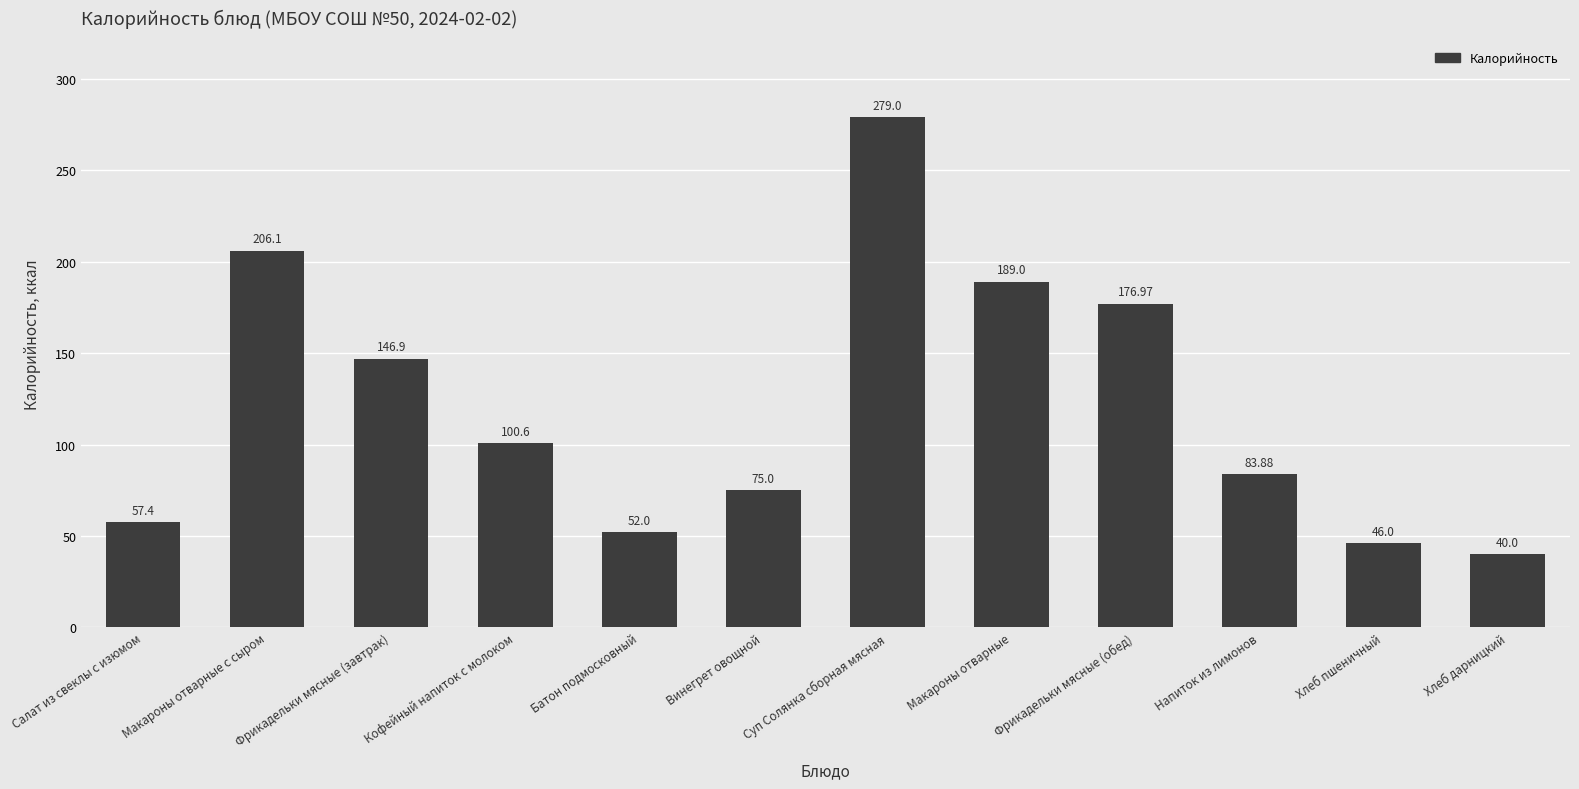

At which label does the data first exceed 100?

Макароны отварные с сыром